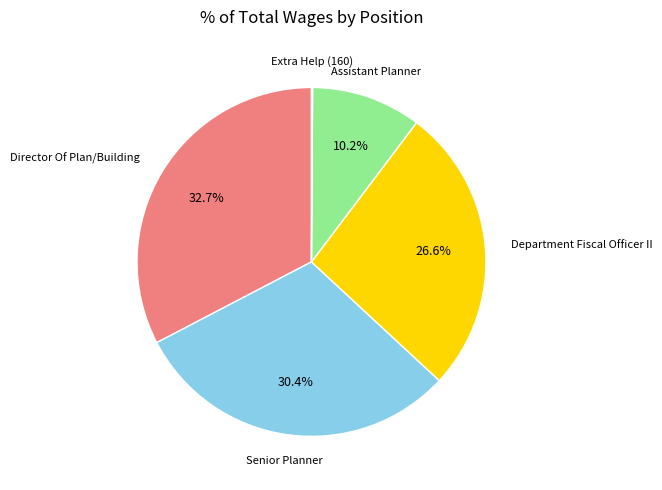

How much of the chart is everything except Director Of Plan/Building?

67.3%